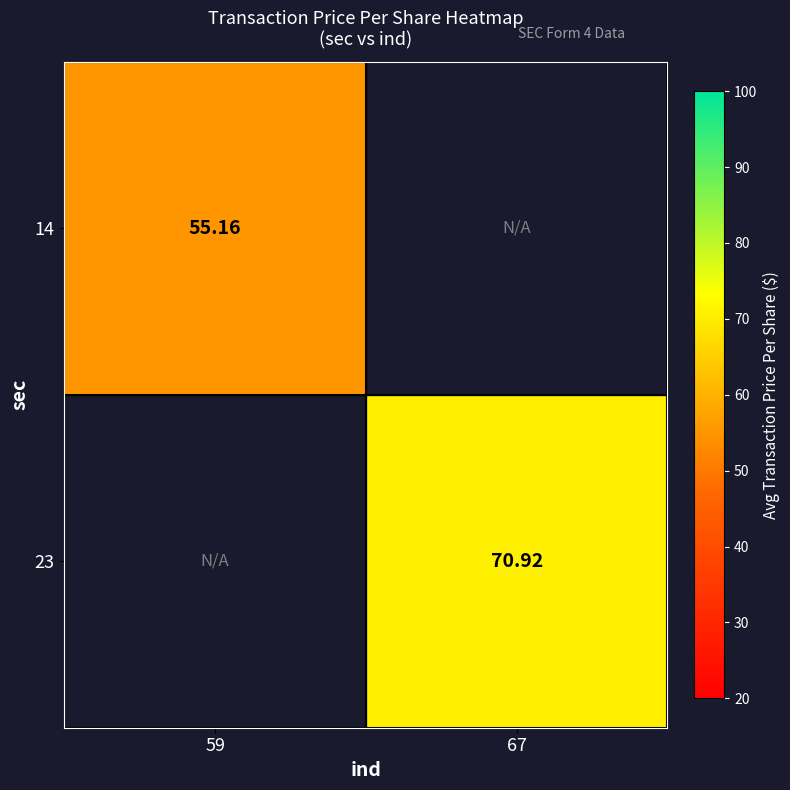

At how many categories does at least one series exceed 56?

1